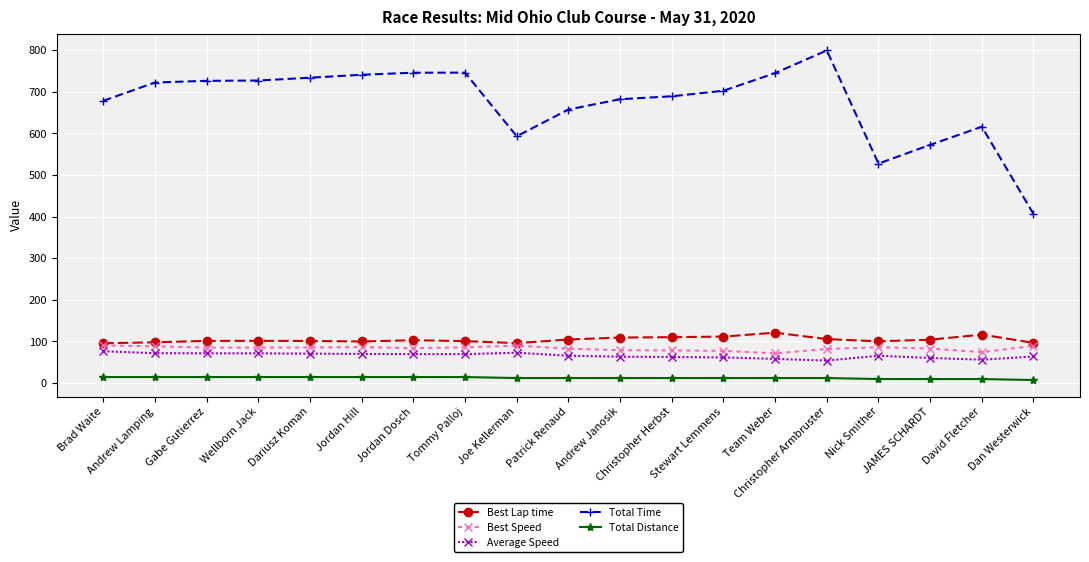

The Total Time series shows 746.0 at Tommy Palloj. True or false?

True